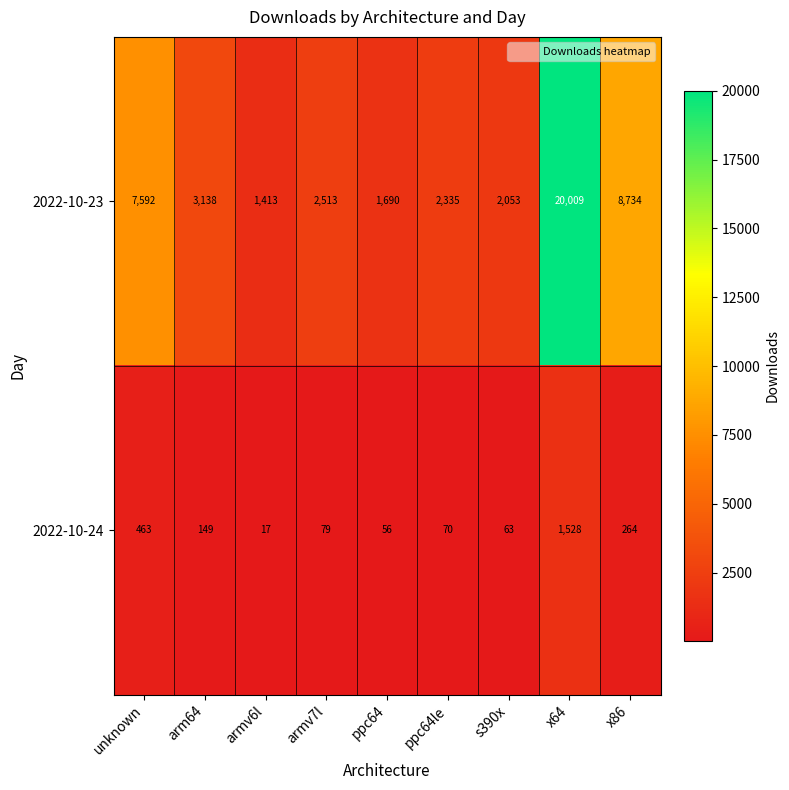

At how many categories does at least one series exceed 13563?

1